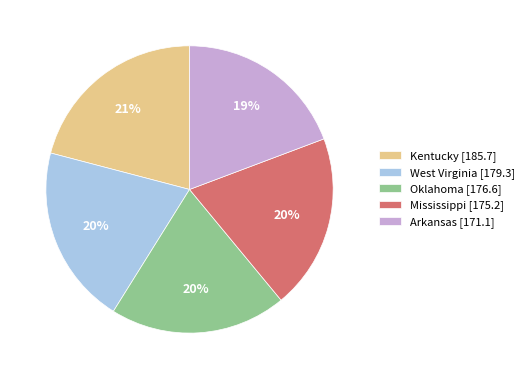

Is there any slice that represents more than half of the pie?

No